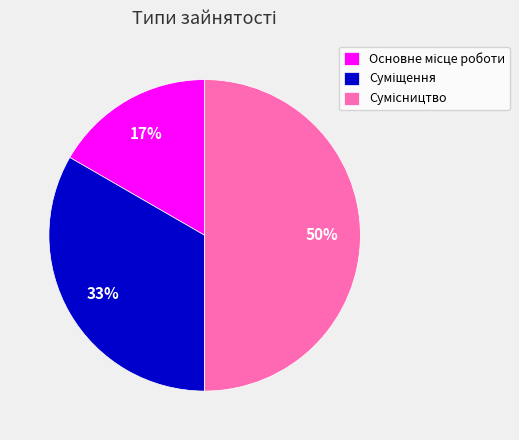

To the nearest percent, what is the difference between the largest and smallest slice percentages?

33%